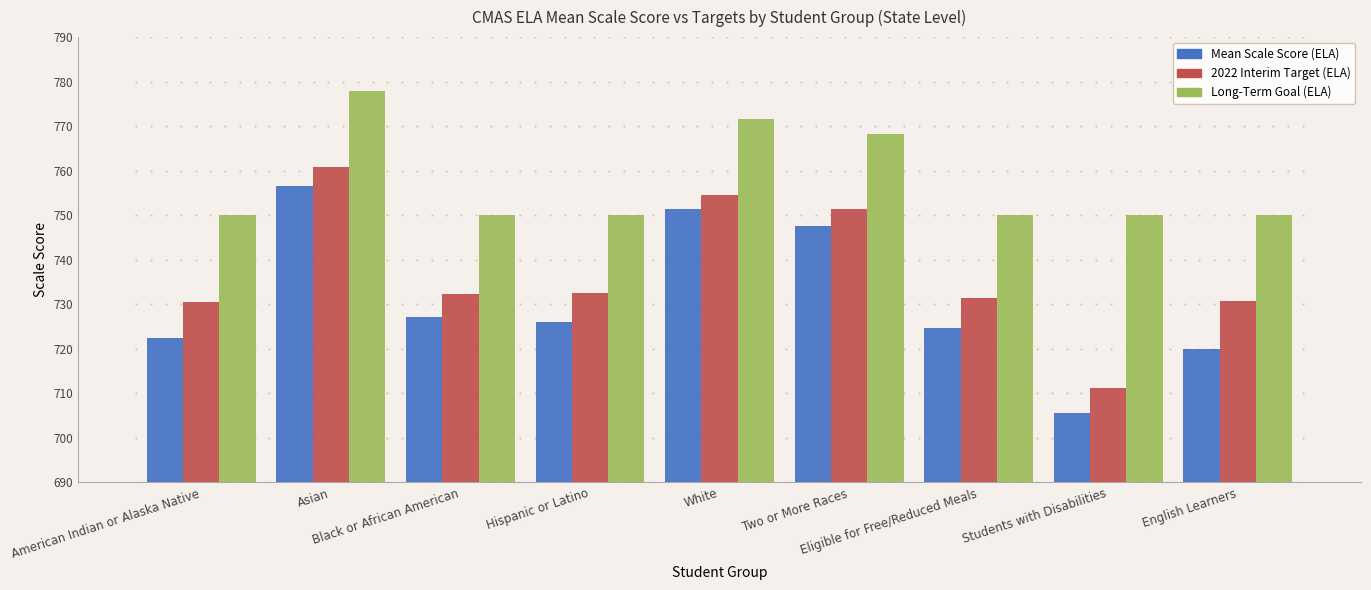

List the series in order of their peak value, highest first.

Long-Term Goal (ELA), 2022 Interim Target (ELA), Mean Scale Score (ELA)